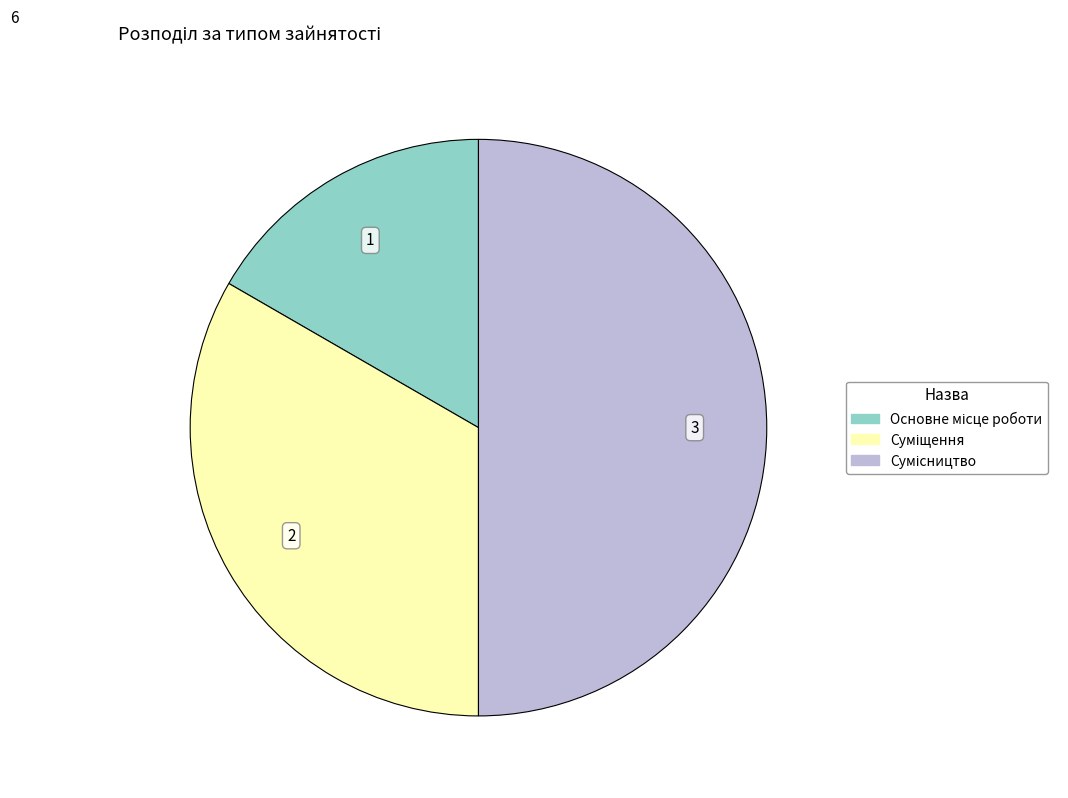

Is it true that Суміщення is 39% of the pie?

False